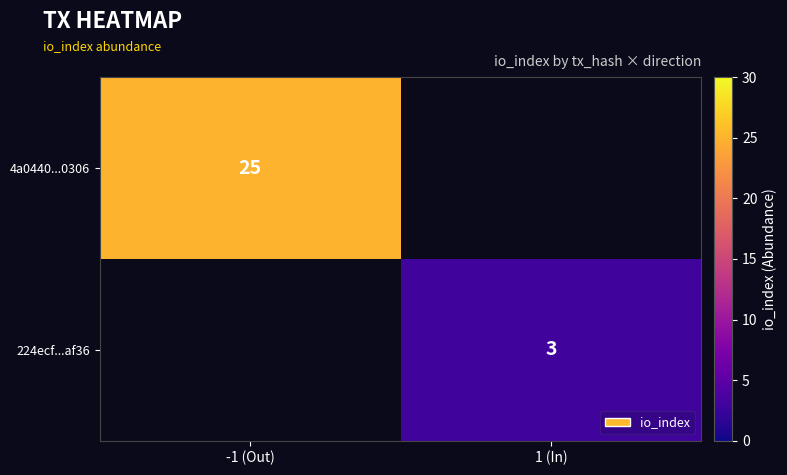

How many series are shown in this chart?

2